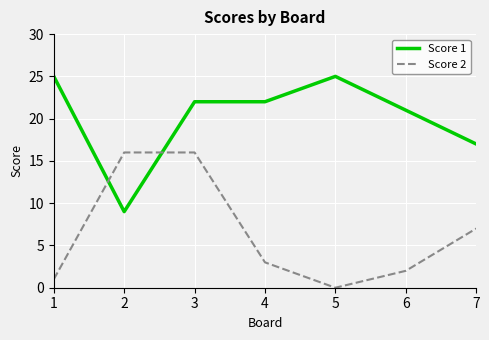

Where is the first local minimum for Score 1?

2